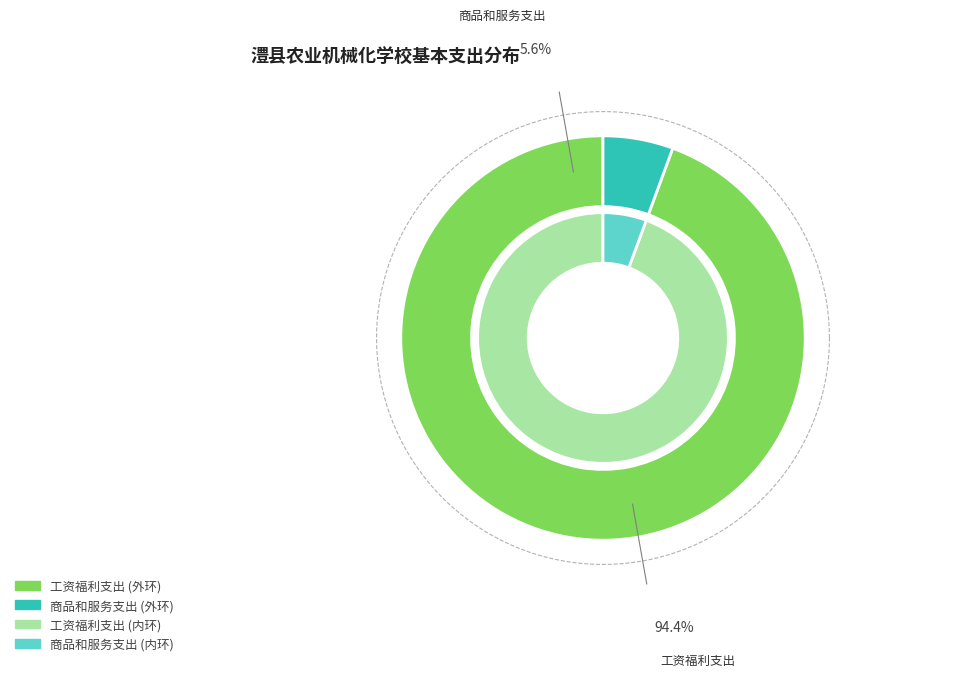

Count the number of slices in the pie.

2